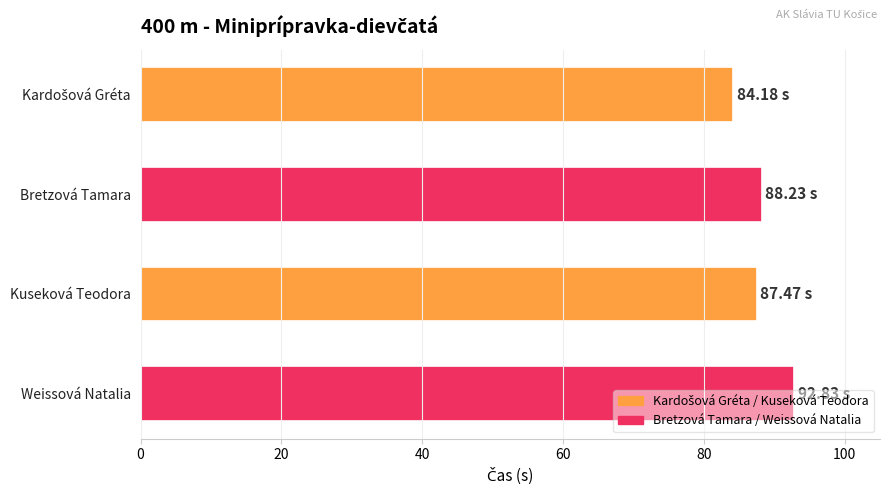

Approximately how many times larger is the value at Bretzová Tamara compared to Kuseková Teodora?

1.0